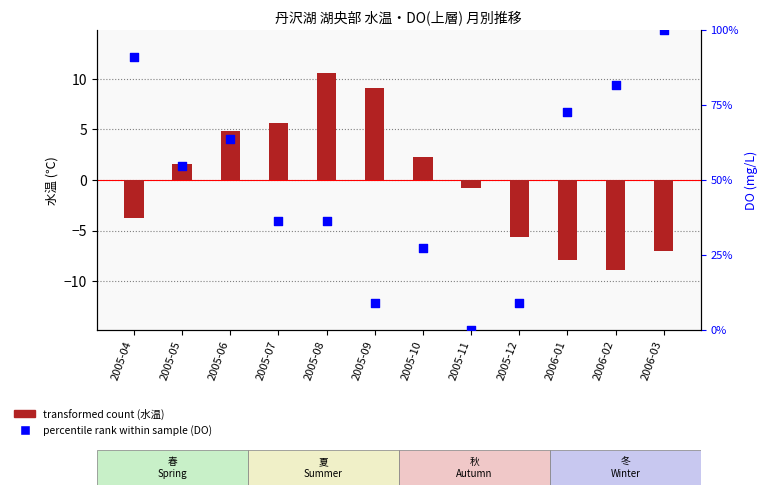

Which series contains the lowest Y value?

transformed count (水温)